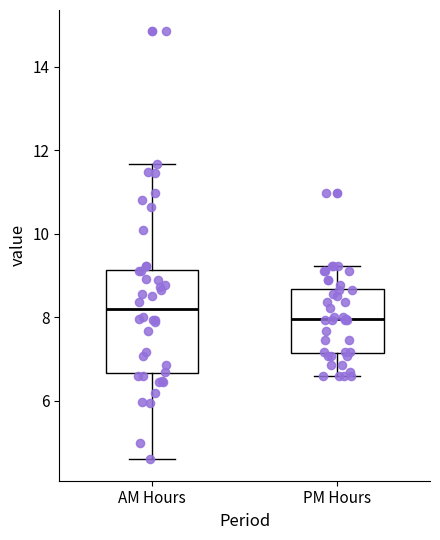

Reading left to right, read every box against the y-axis: the position of its median line, the range the box covers, and the ends of its whiskers. The values are not printed on the chart, so give them approximately, as read against the axis.

AM Hours: median 8.2, box 6.6 to 9.2, whiskers 4.6 to 11.6
PM Hours: median 8.0, box 7.2 to 8.6, whiskers 6.6 to 9.2